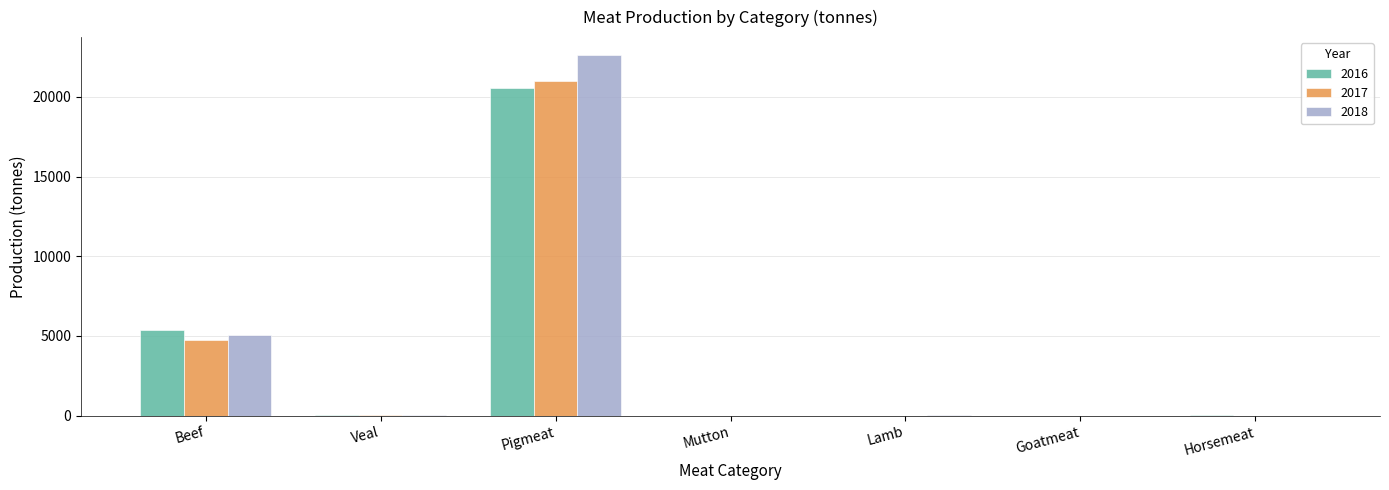

What are all the series names shown in the legend?

2016, 2017, 2018